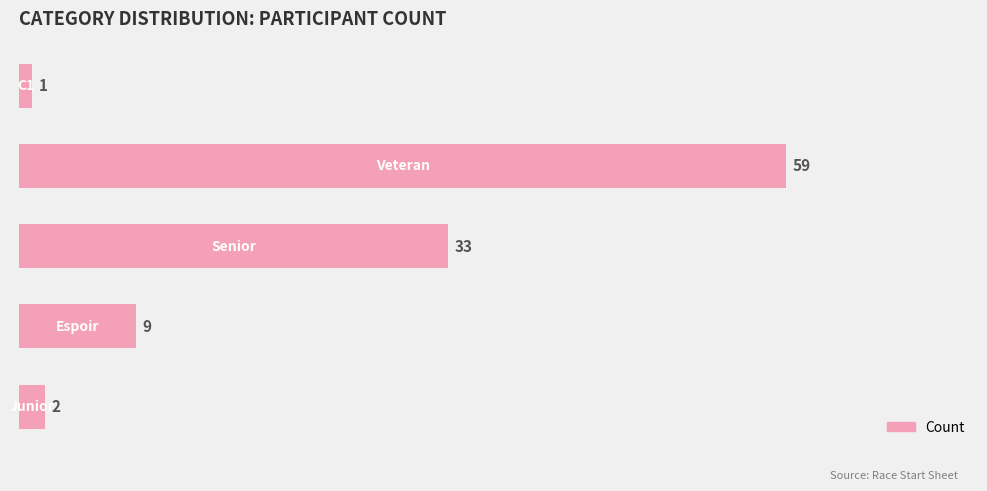

What is the maximum value shown in the chart?

59